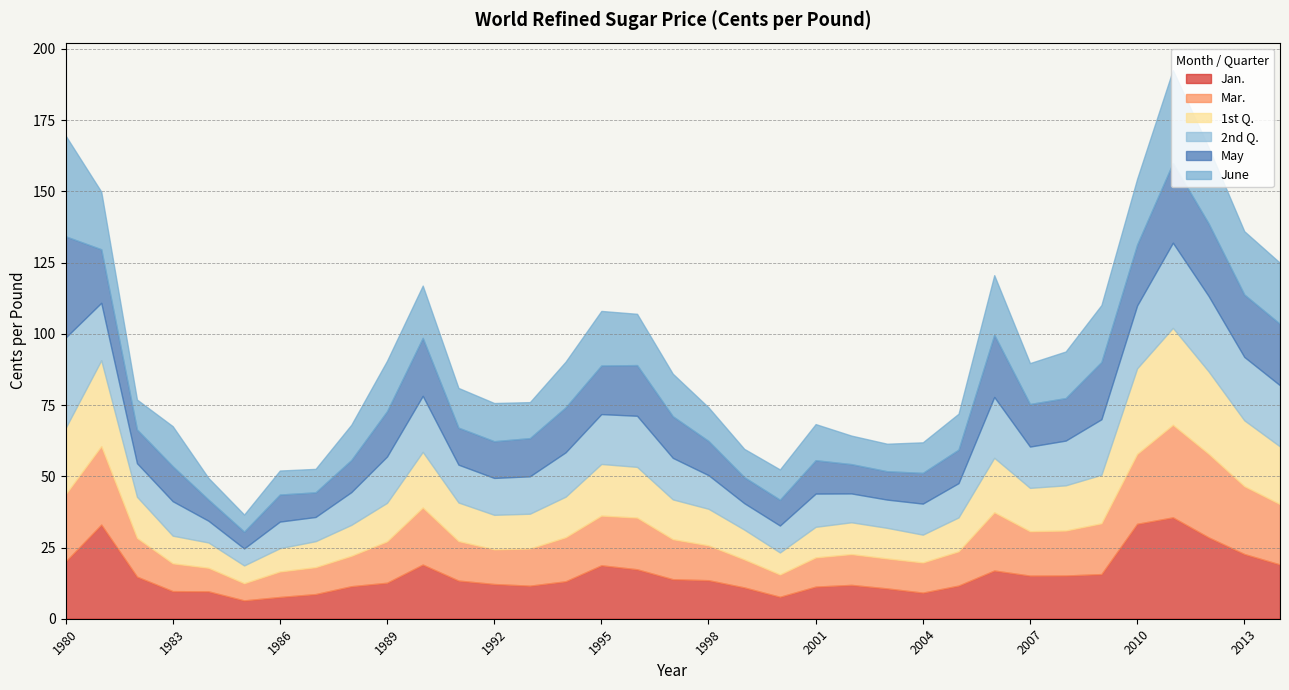

Is it true that Mar. equals 8.0 at 1995?

False